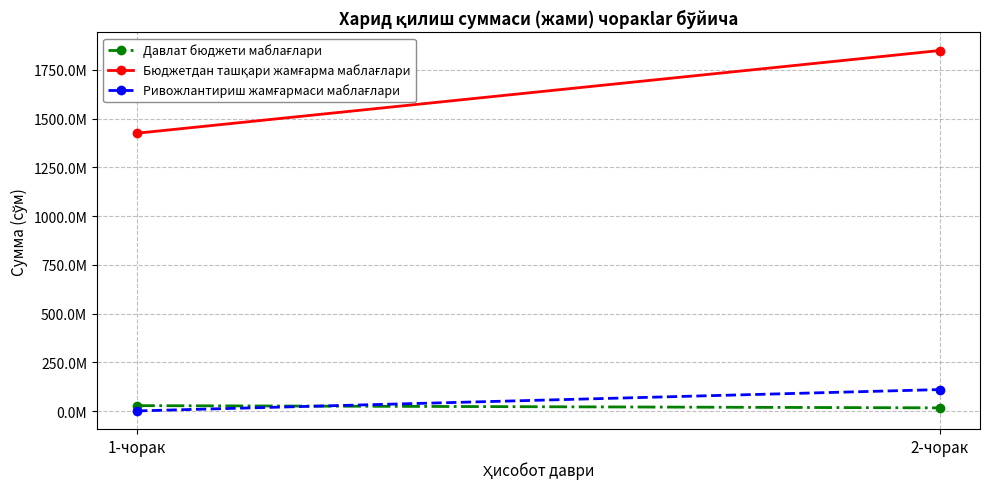

How many lines are shown in the chart?

3